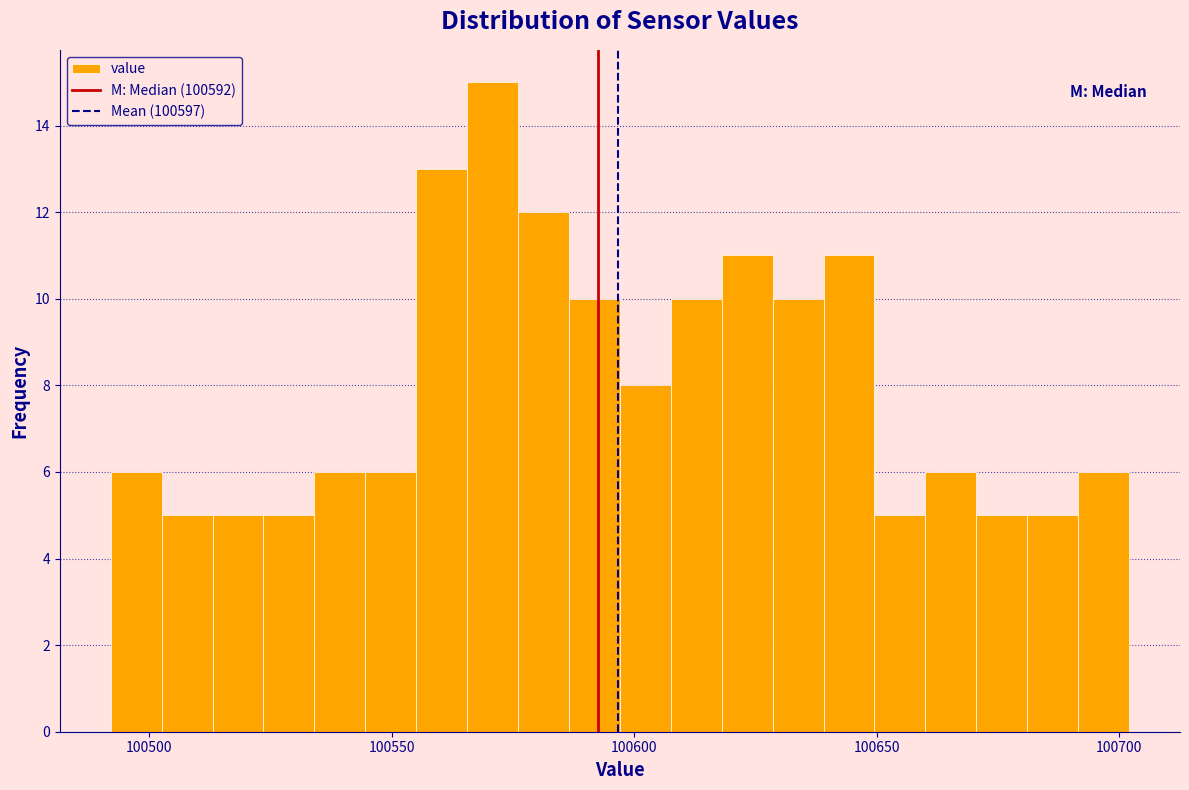

Read against the x-axis, roughly where is the centre of the tallest bar?

100570